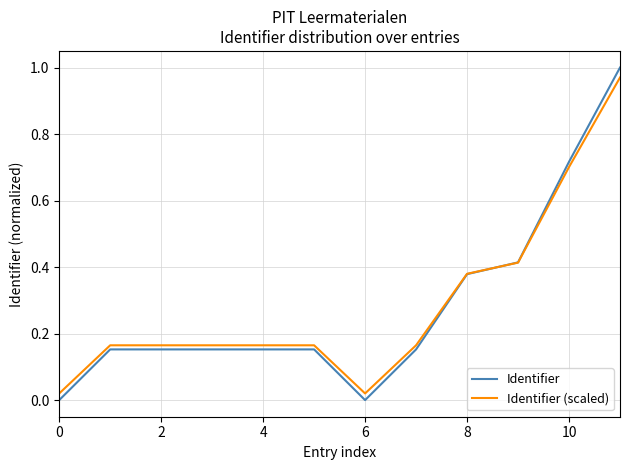

Which series has the widest spread of values?

Identifier